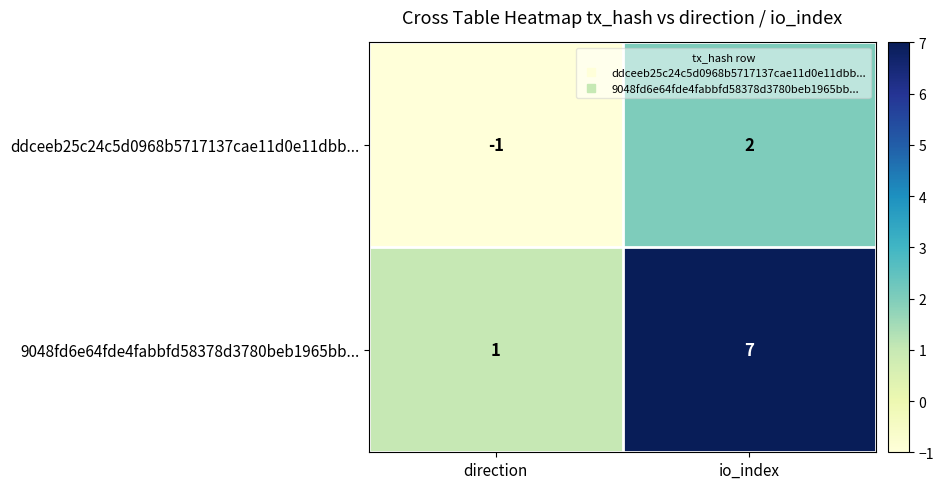

True or false: ddceeb25c24c5d0968b5717137cae11d0e11dbb... has a value of -1 at direction.

True